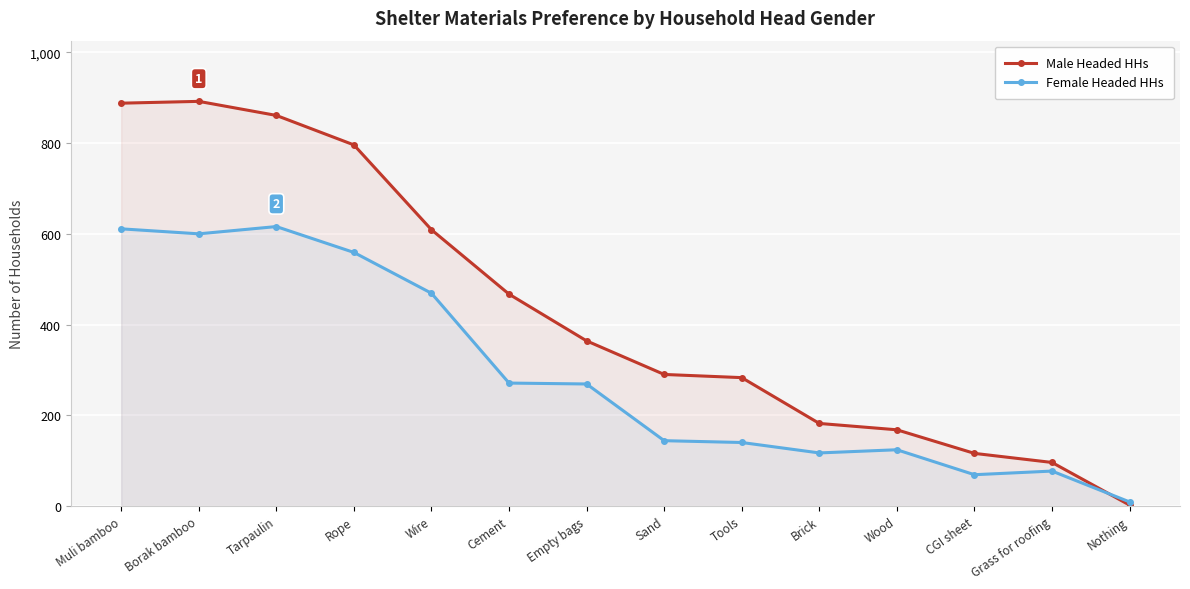

Rank the series by their maximum value, from lowest to highest.

Female Headed HHs, Male Headed HHs